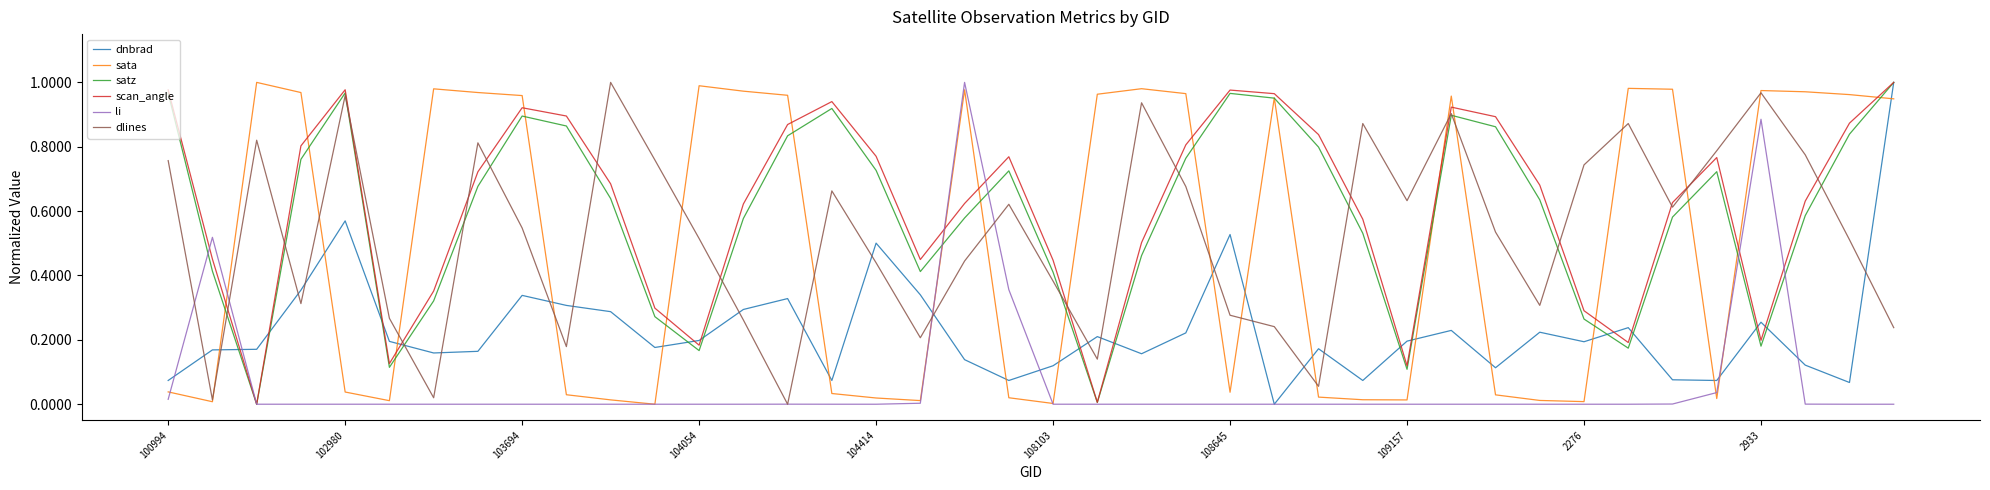

Which series has the largest total across all categories?

scan_angle